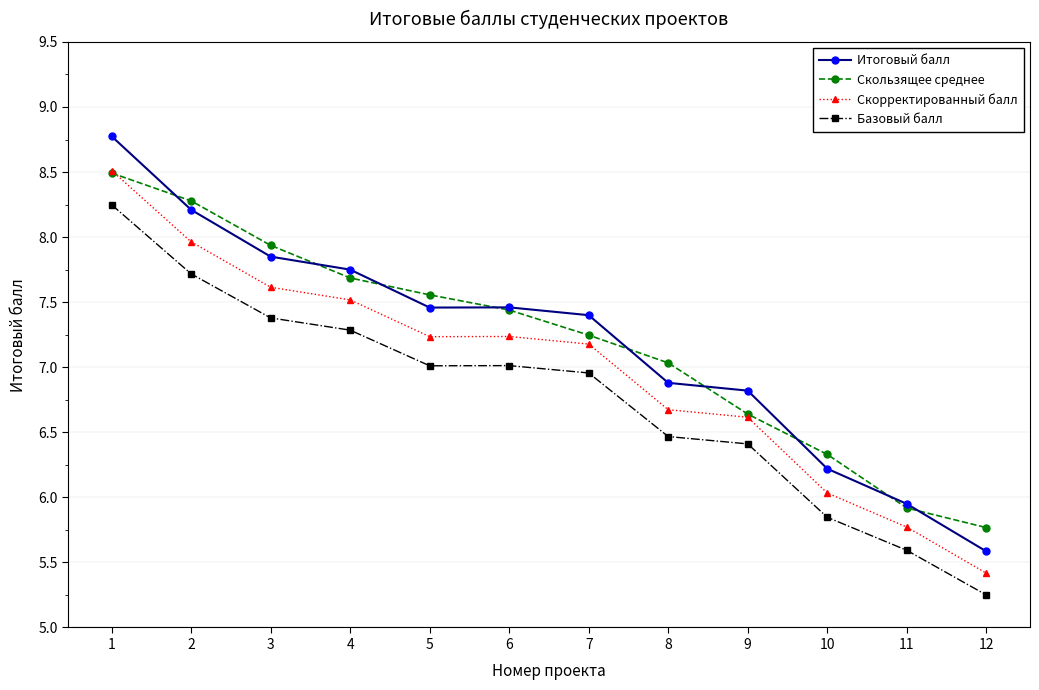

Which series has the largest range (max minus min)?

Итоговый балл